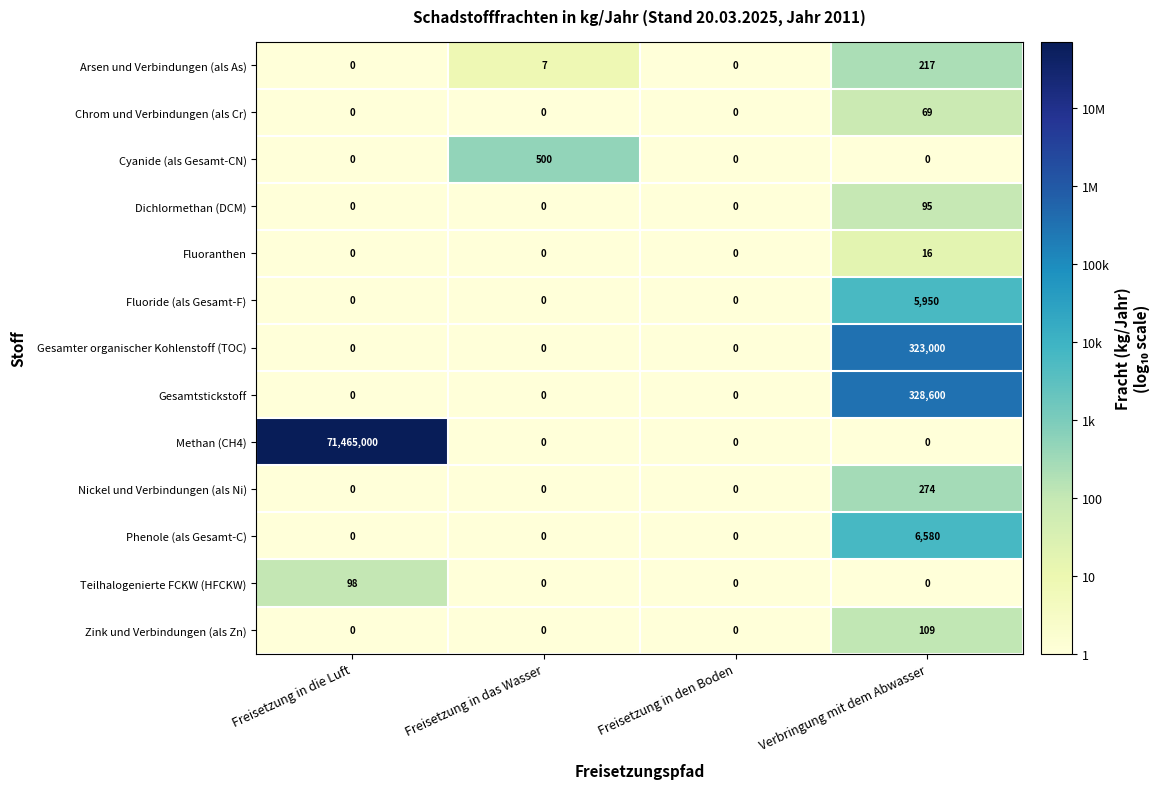

List the series in order of their peak value, lowest first.

Fluoranthen, Chrom und Verbindungen (als Cr), Dichlormethan (DCM), Teilhalogenierte FCKW (HFCKW), Zink und Verbindungen (als Zn), Arsen und Verbindungen (als As), Nickel und Verbindungen (als Ni), Cyanide (als Gesamt-CN), Fluoride (als Gesamt-F), Phenole (als Gesamt-C), Gesamter organischer Kohlenstoff (TOC), Gesamtstickstoff, Methan (CH4)